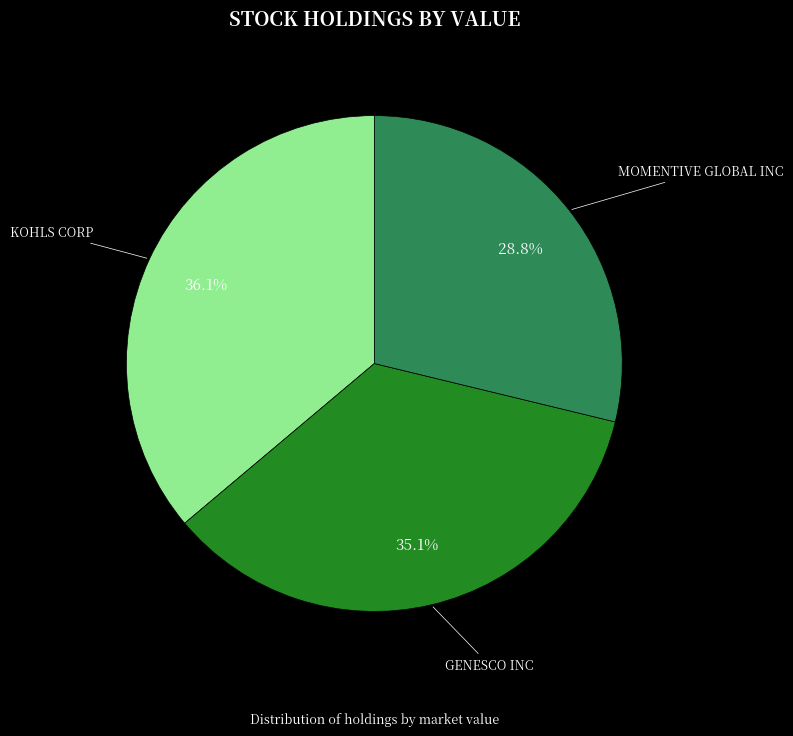

To the nearest percent, what is the difference between the GENESCO INC and MOMENTIVE GLOBAL INC slice percentages?

6%